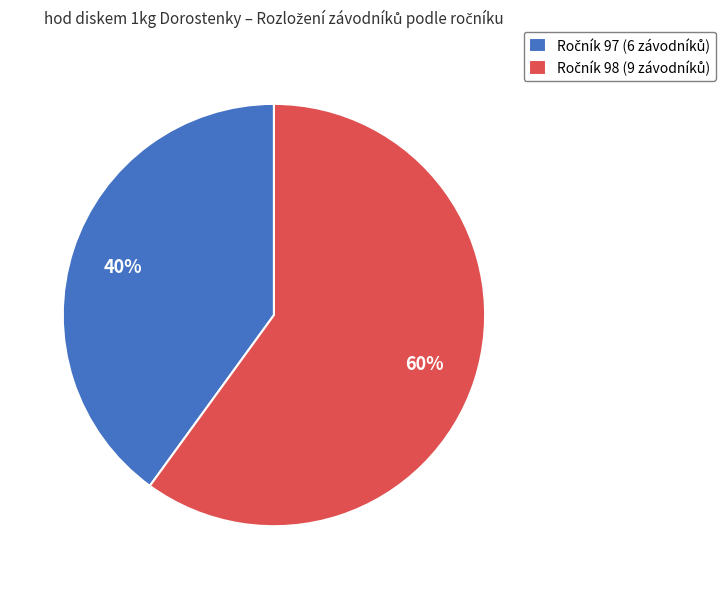

Does any single category account for the majority?

Yes